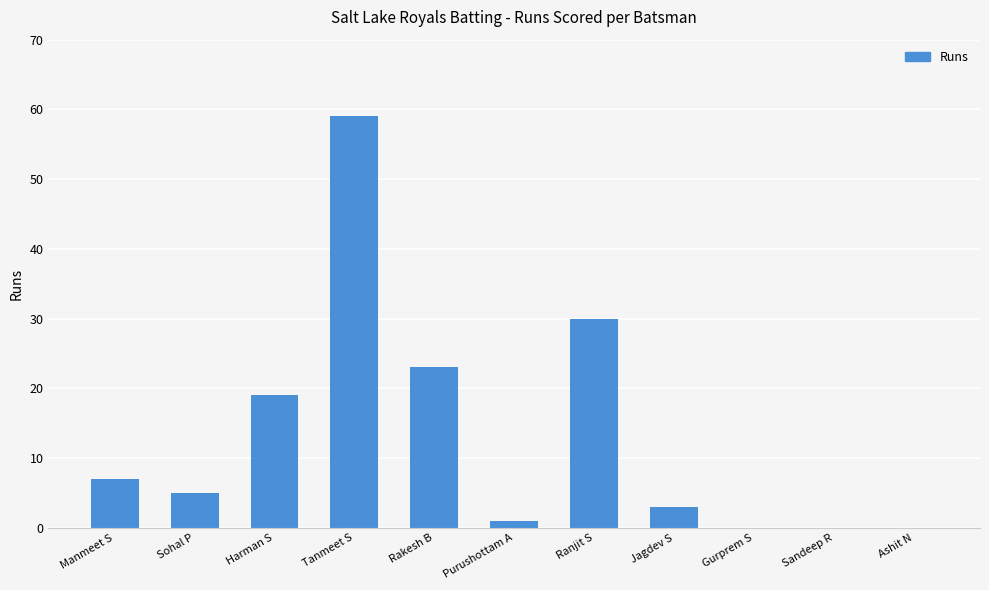

What is the maximum value shown in the chart?

59